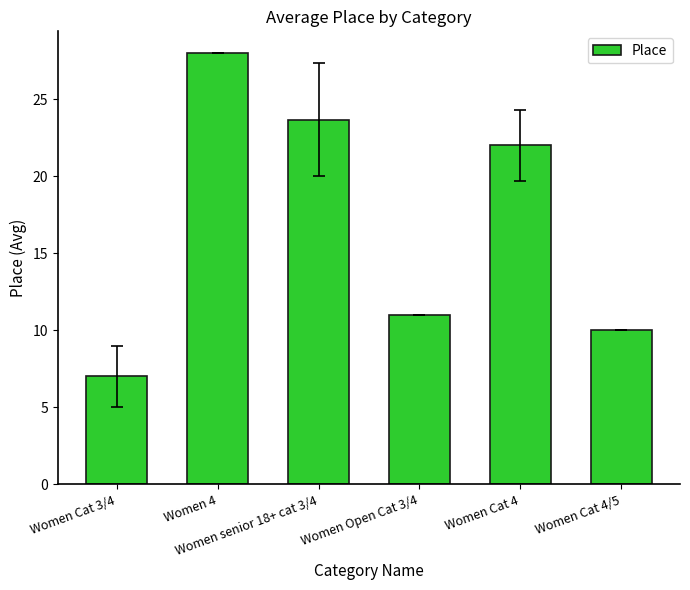

Rank the categories by value from highest to lowest.

Women 4, Women senior 18+ cat 3/4, Women Cat 4, Women Open Cat 3/4, Women Cat 4/5, Women Cat 3/4